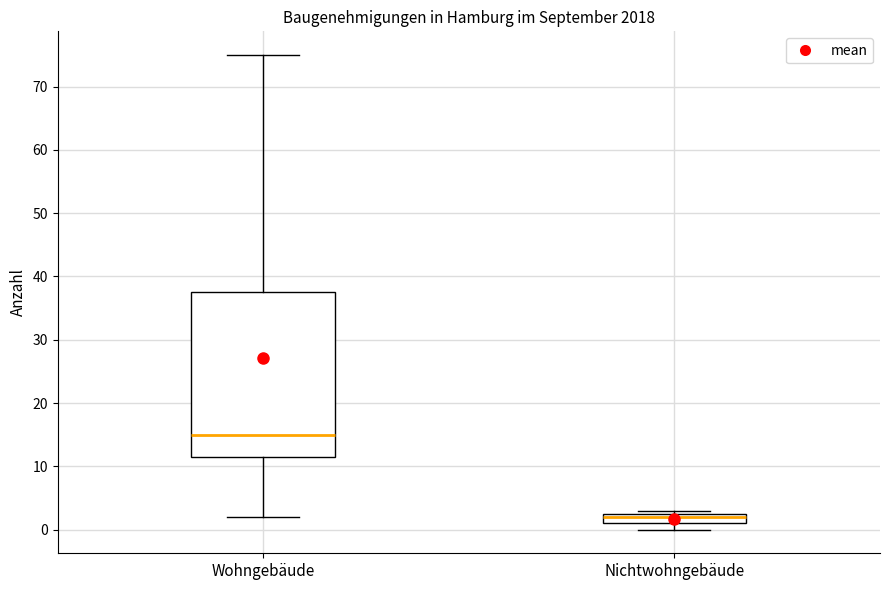

Reading left to right, read every box against the y-axis: the position of its median line, the range the box covers, and the ends of its whiskers. The values are not printed on the chart, so give them approximately, as read against the axis.

Wohngebäude: median 15, box 12 to 38, whiskers 2 to 75
Nichtwohngebäude: median 2, box 1 to 3, whiskers 0 to 3 (just above the box's upper edge)